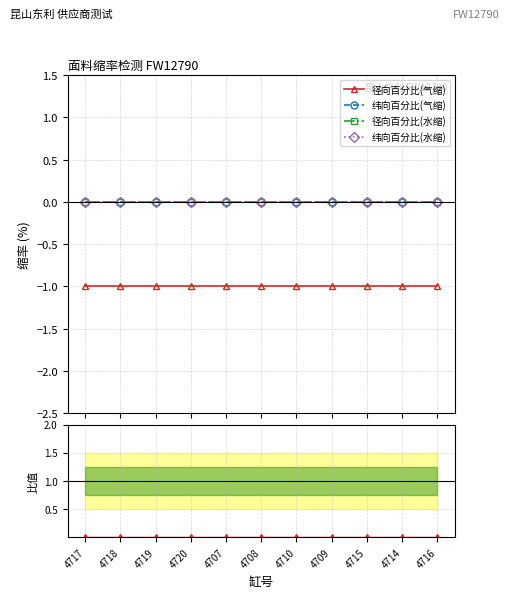

True or false: 纬向百分比(气缩) has more than 2 points higher than both neighbors.

False